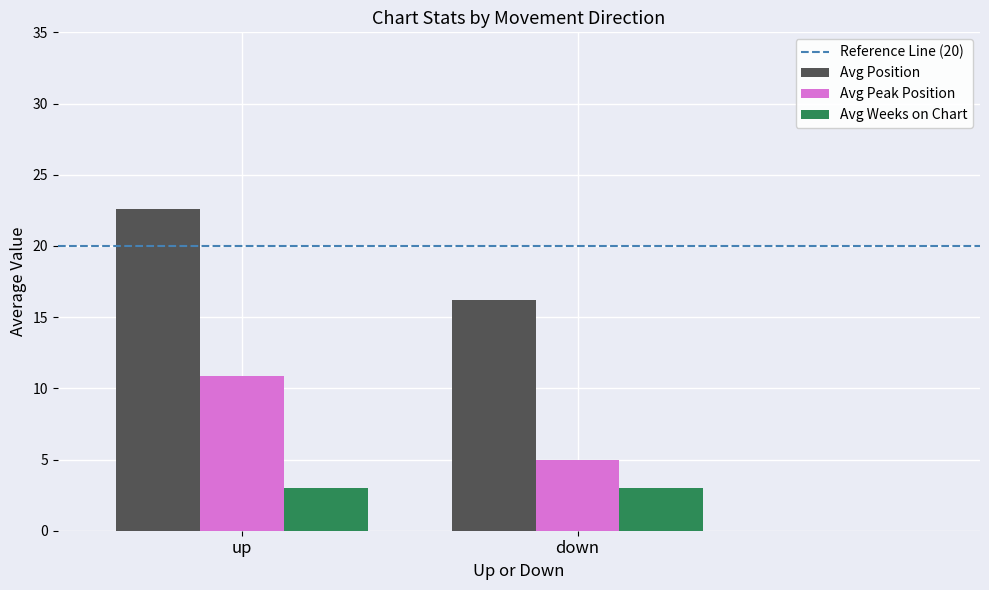

Is the value of Avg Position at up greater than the value of Avg Peak Position at down?

Yes